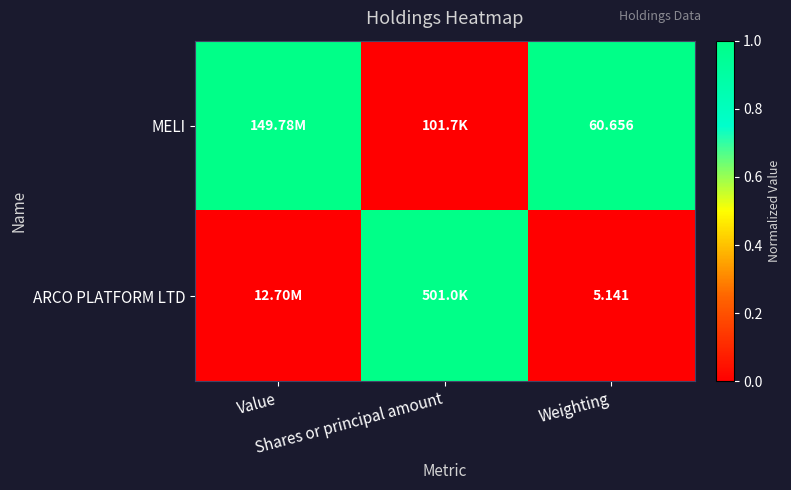

Rank the series by their maximum value, from highest to lowest.

MELI, ARCO PLATFORM LTD